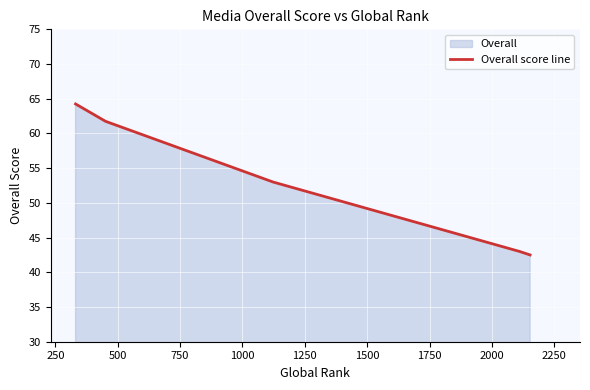

True or false: there are more than 2 points higher than both neighbors.

False